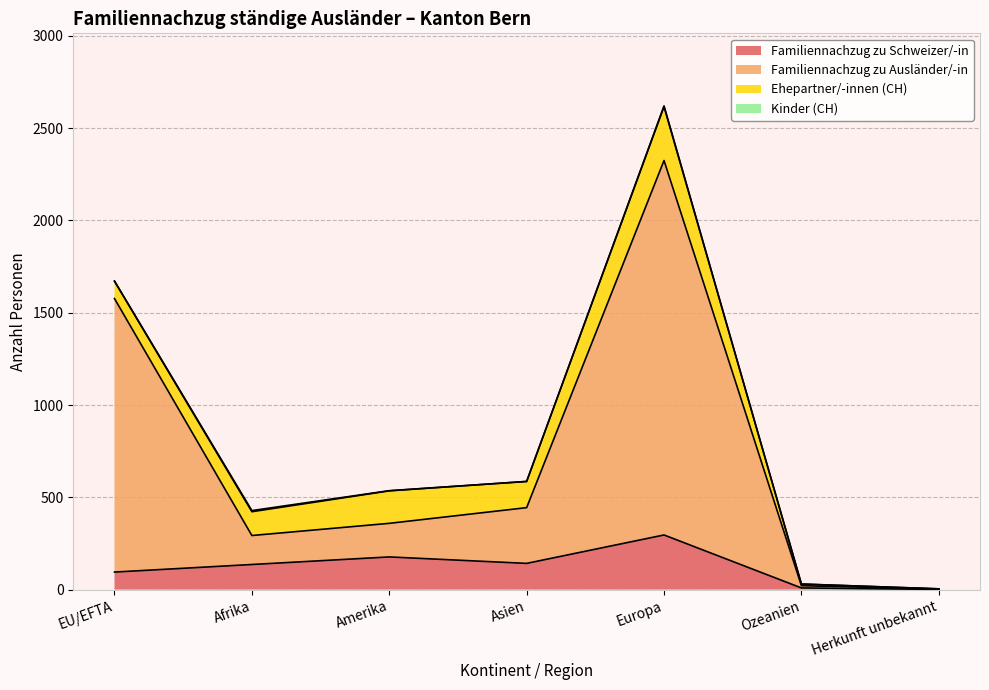

What is the label of the 1st point from the left?

EU/EFTA